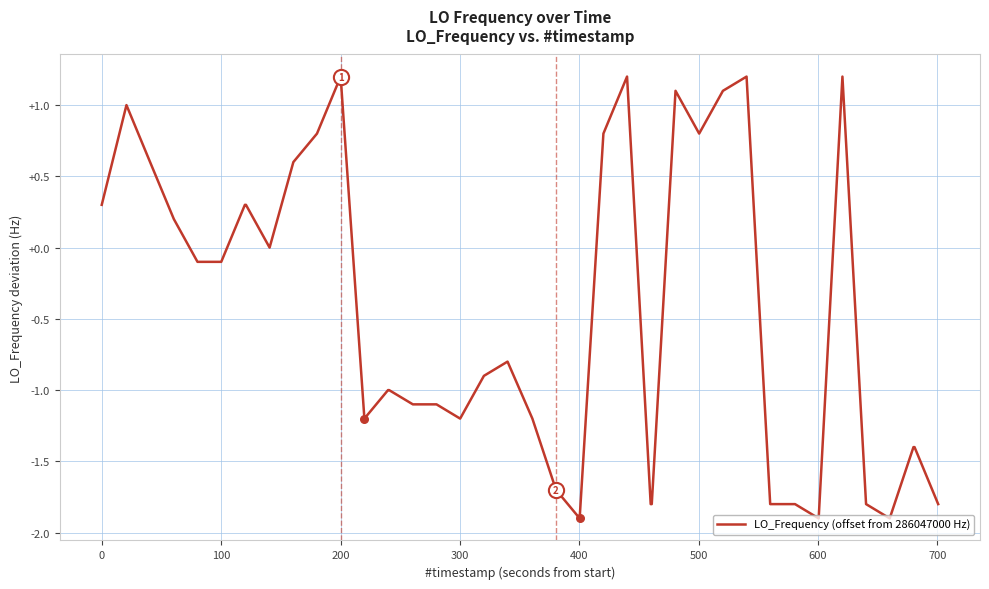

What is the greatest value displayed?

1.2